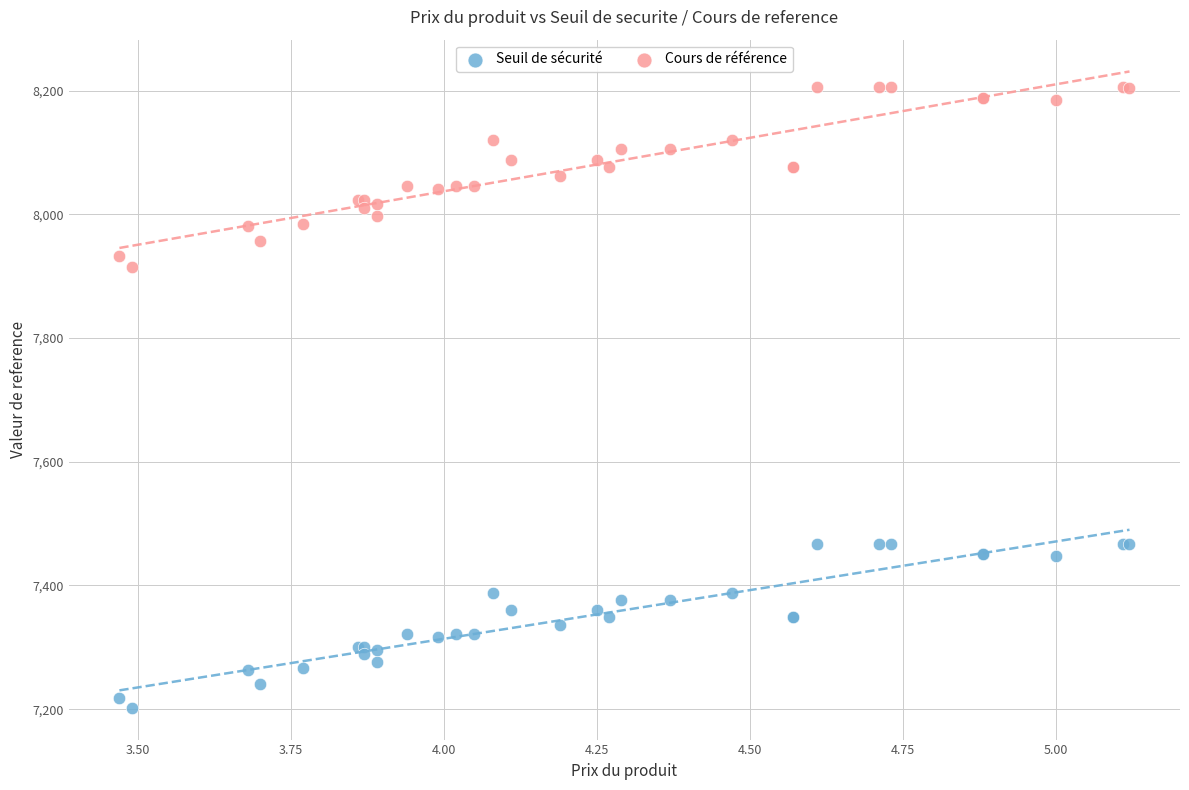

Which series has the widest spread of Y values?

Cours de référence